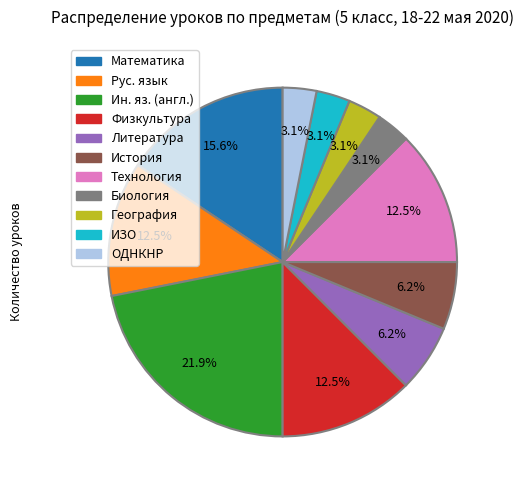

Between Математика and Физкультура, which is larger?

Математика